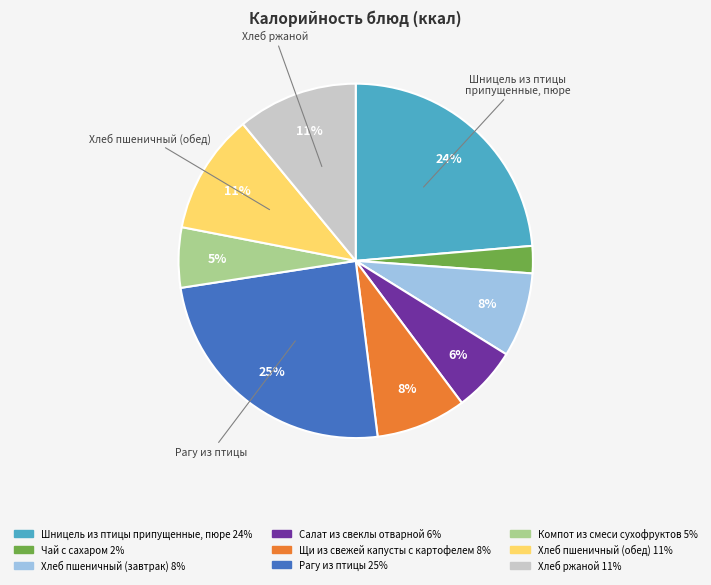

To the nearest percent, what is the average slice percentage?

11%